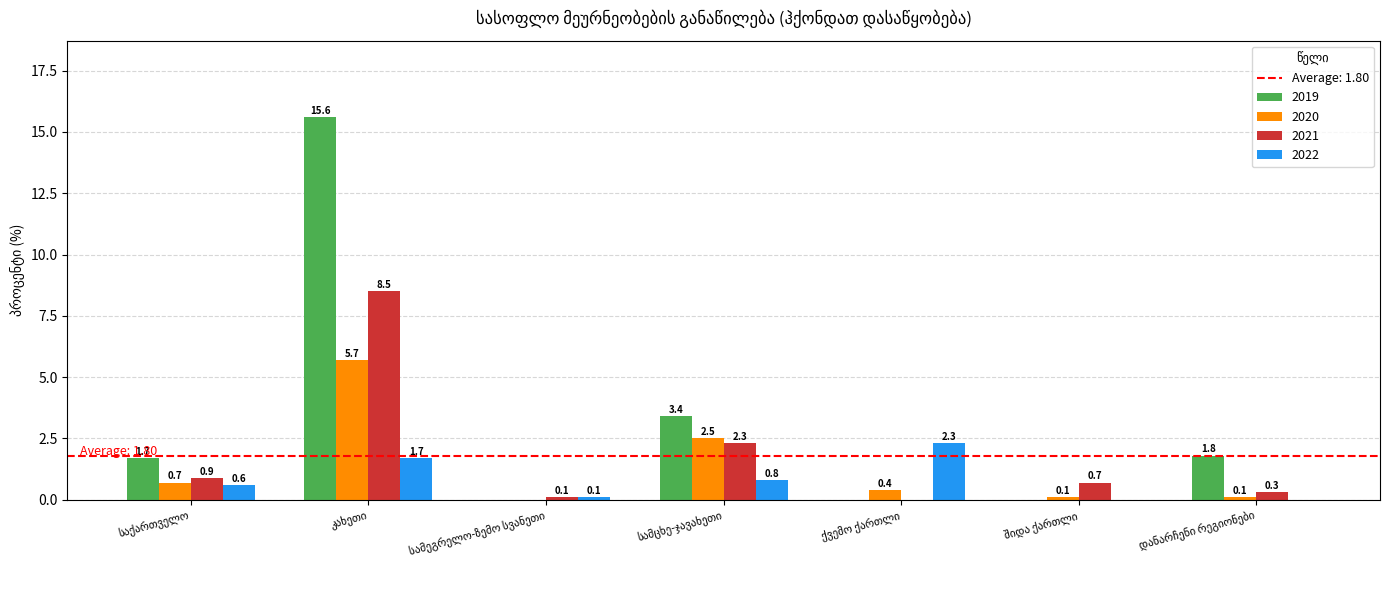

Which series has the largest total across all categories?

2019